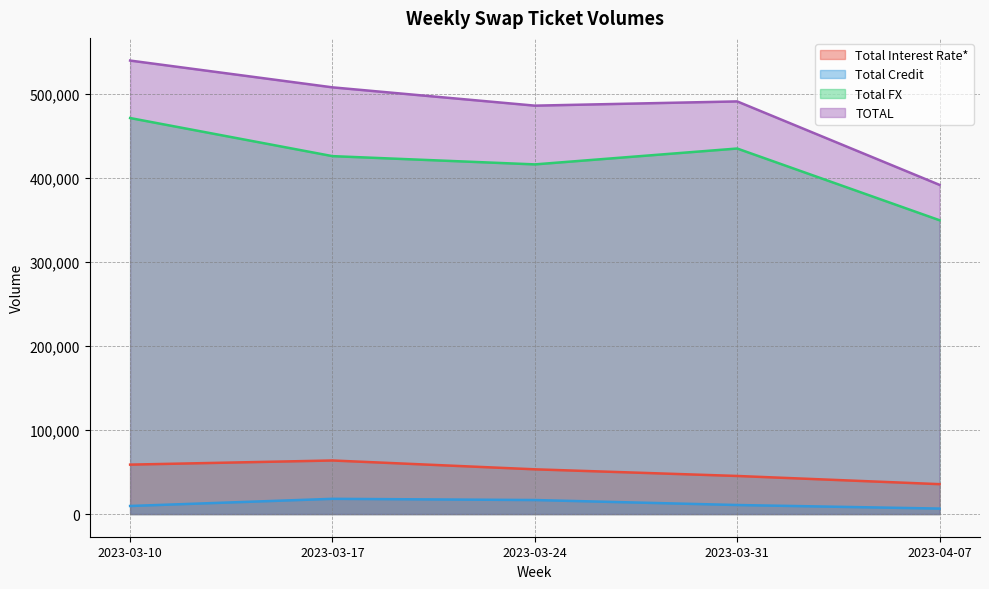

At which label does Total Interest Rate* first exceed 53225?

2023-03-10